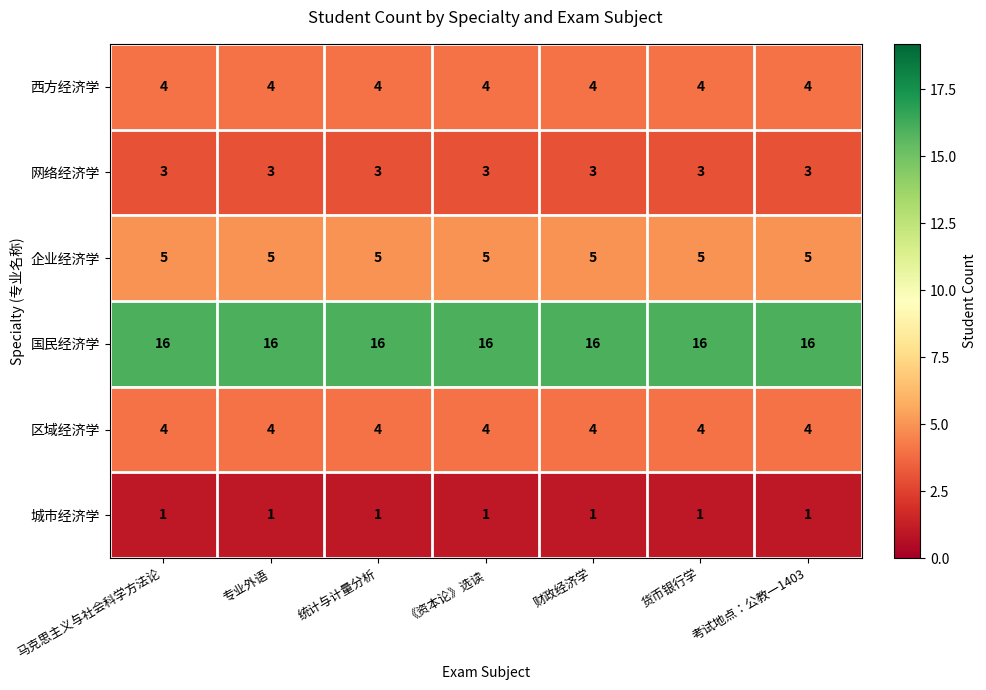

True or false: 区域经济学 has a value of 3 at 《资本论》选读.

False